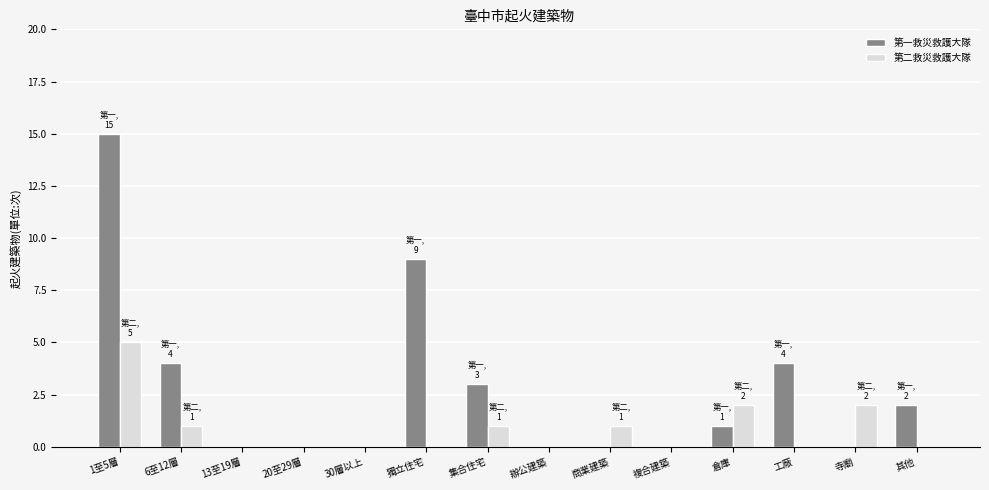

Is the value of 第二救災救護大隊 at 商業建築 greater than the value of 第一救災救護大隊 at 獨立住宅?

No